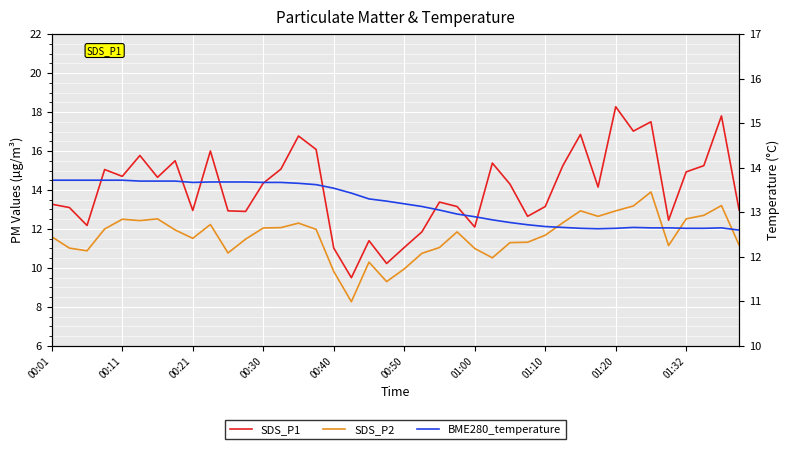

At how many categories does at least one series exceed 11?

40